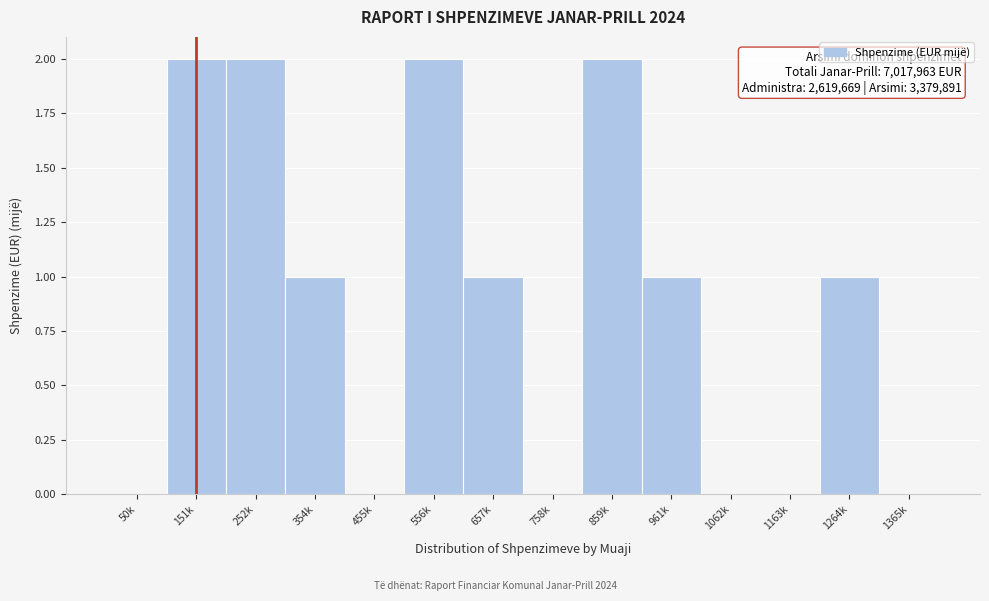

Reading left to right, transcribe all the data shown in this chart.

50k=0	151k=2	252k=2	354k=1	455k=0	556k=2	657k=1	758k=0	859k=2	961k=1	1062k=0	1163k=0	1264k=1	1365k=0